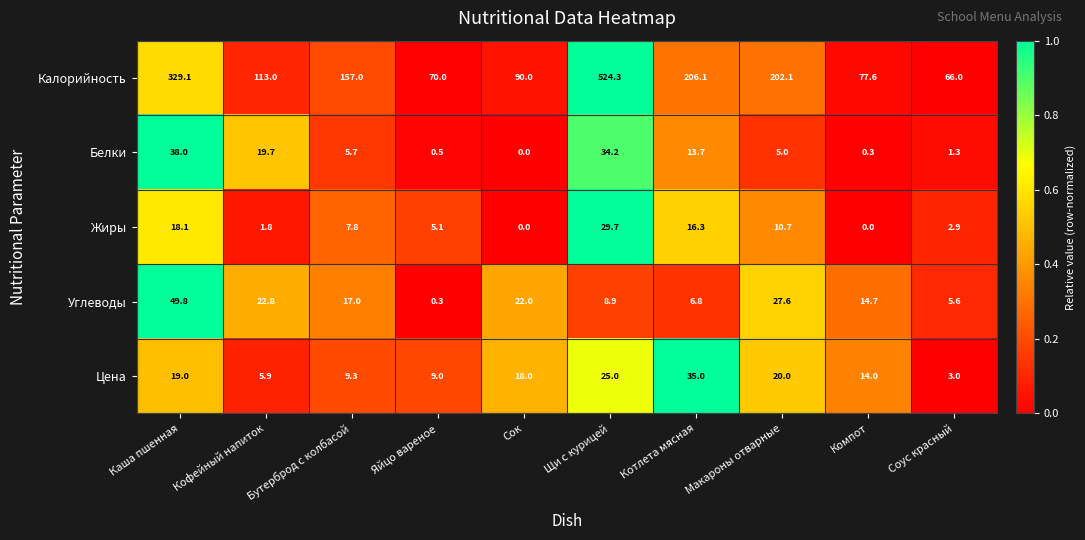

Between Каша пшенная and Бутерброд с колбасой, which series saw the biggest shift?

Калорийность